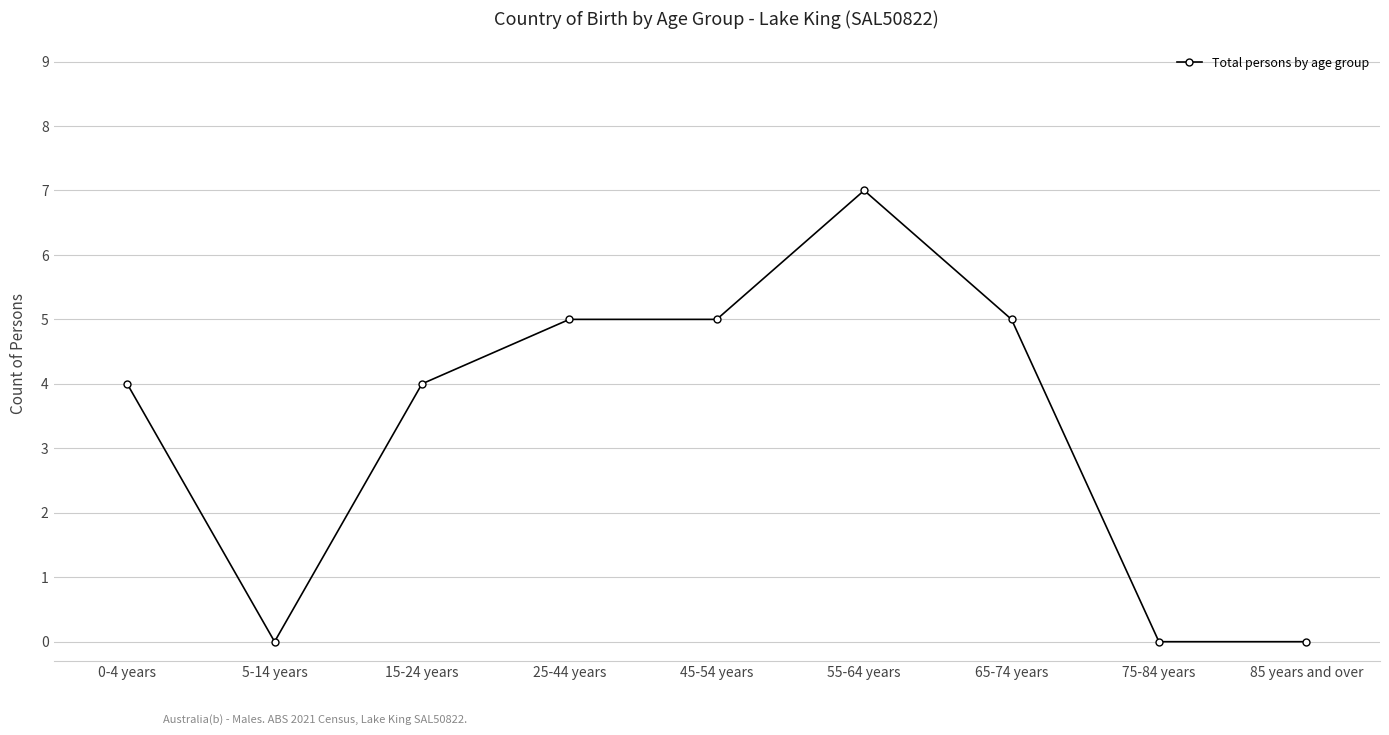

Which has a higher value, 55-64 years or 15-24 years?

55-64 years